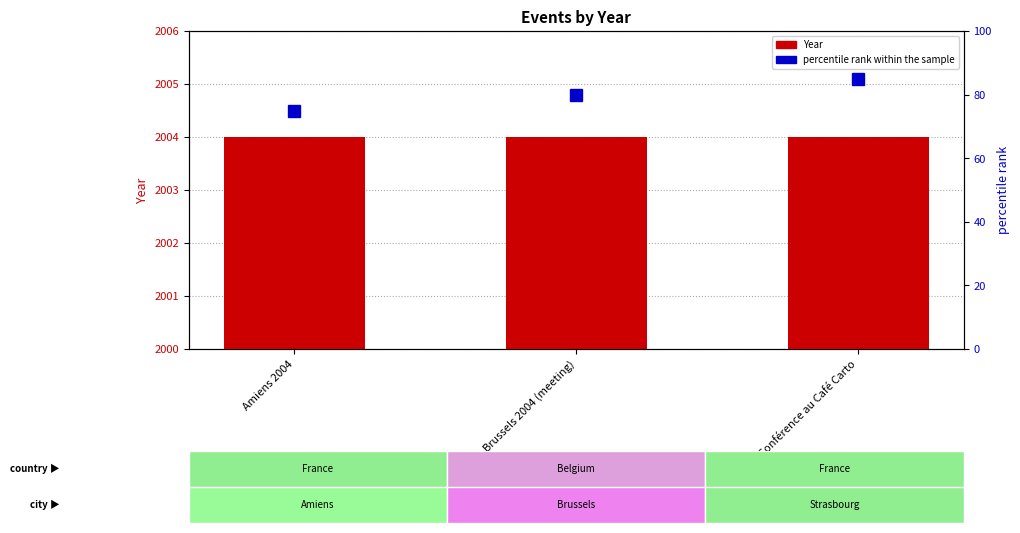

Is the value of percentile rank within the sample at Conférence au Café Carto greater than the value of Year at Conférence au Café Carto?

No